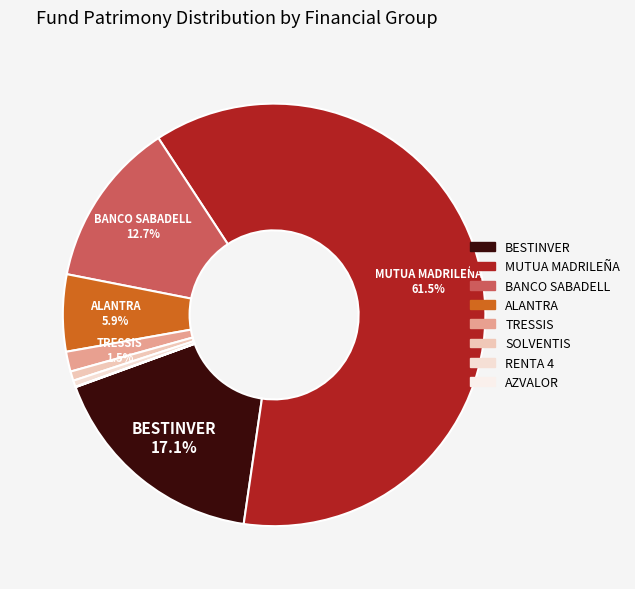

How many slices are in this pie chart?

8